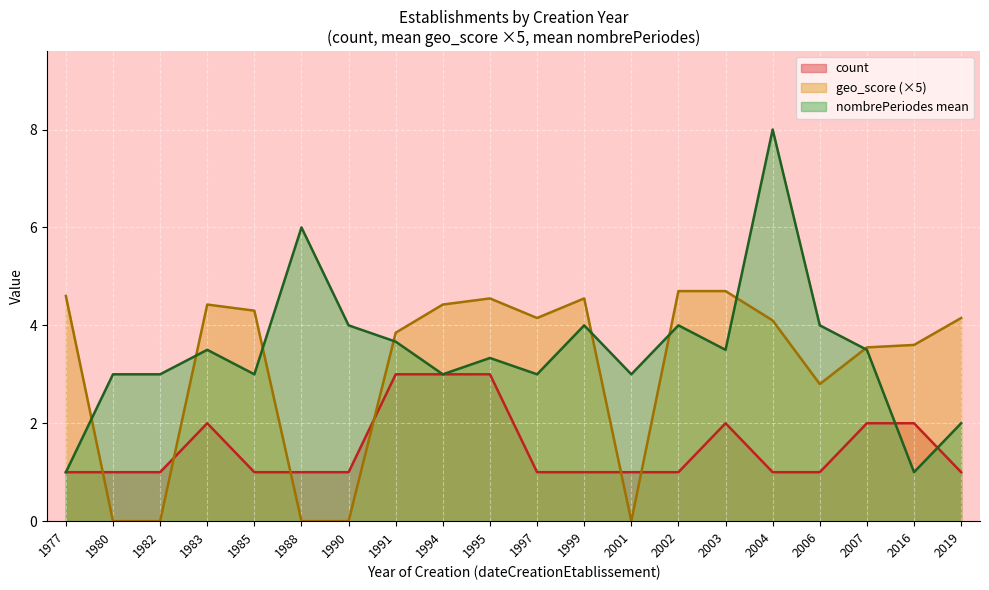

After their last crossing, which series has the higher values: geo_score (×5) or count?

geo_score (×5)